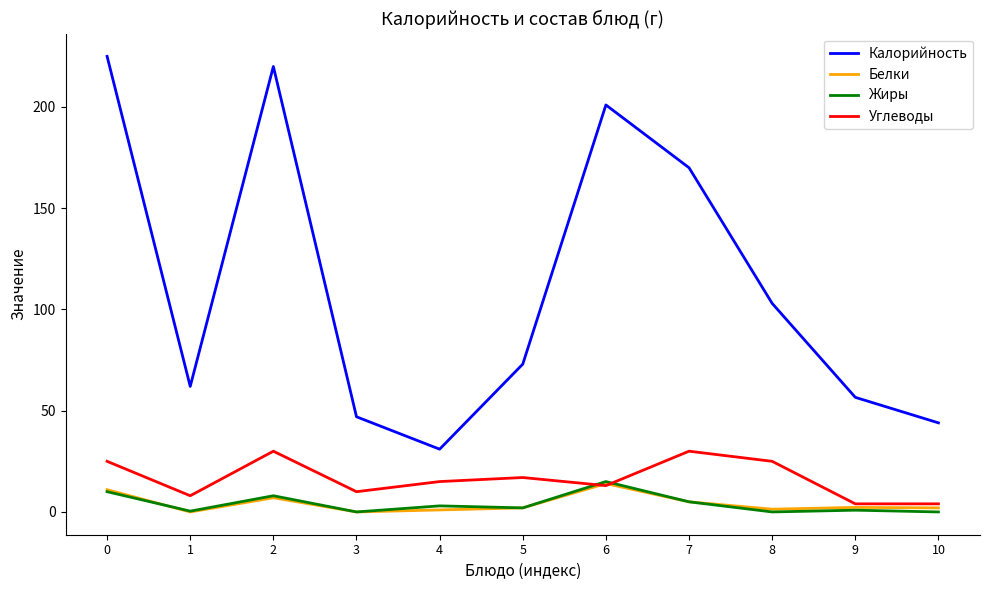

Count the number of data series in this chart.

4